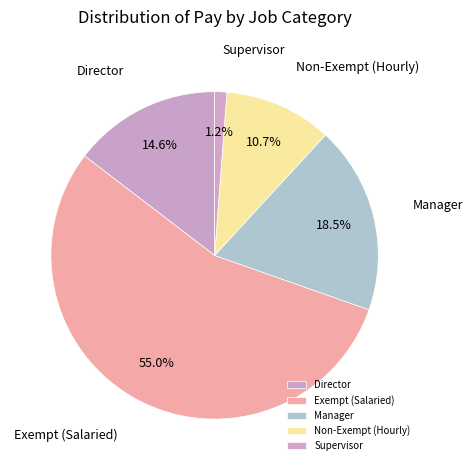

To the nearest percent, what percentage of the pie is Exempt (Salaried)?

55%